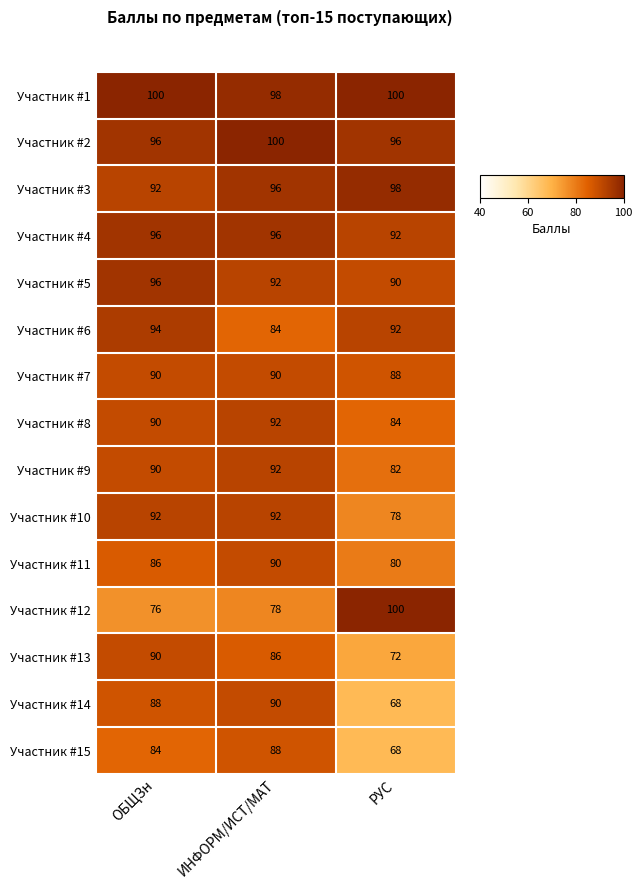

Read the Участник #12 value at РУС.

100